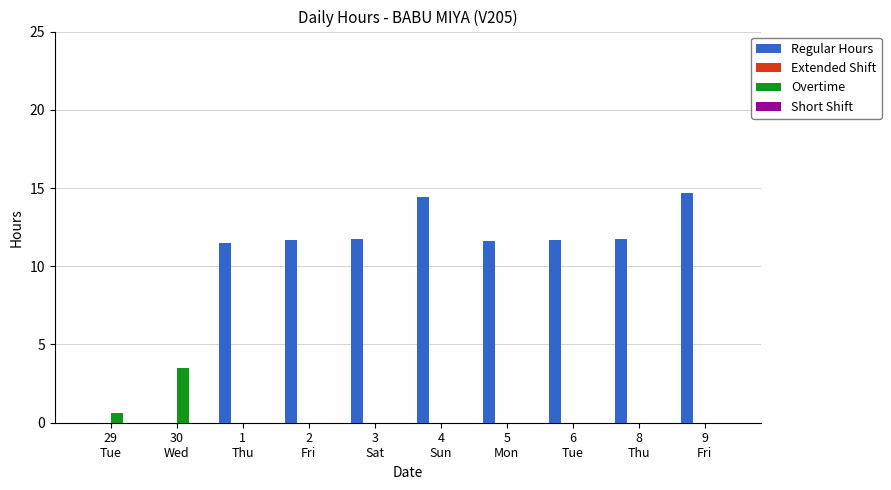

What is the highest value of the Regular Hours series?

14.7